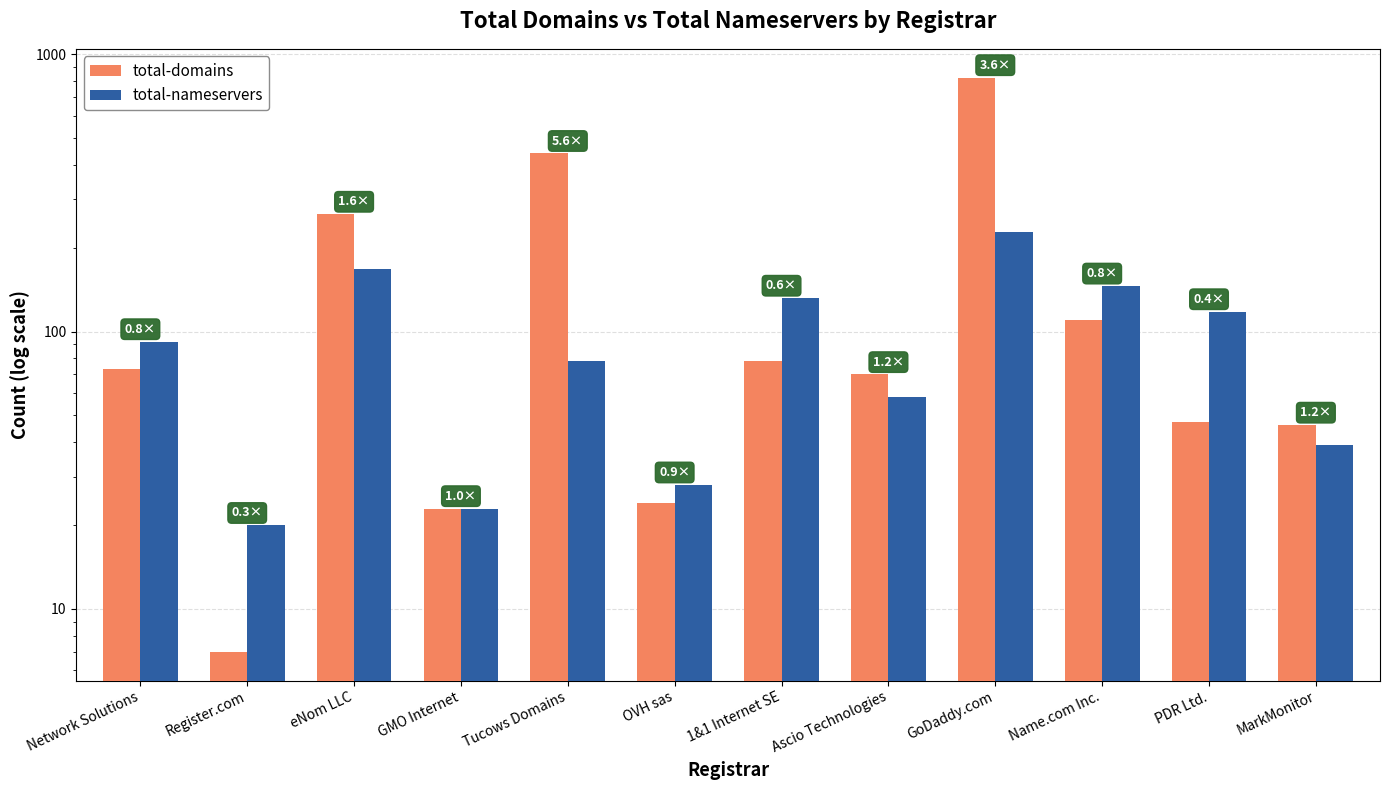

What position from the right is GMO Internet?

9